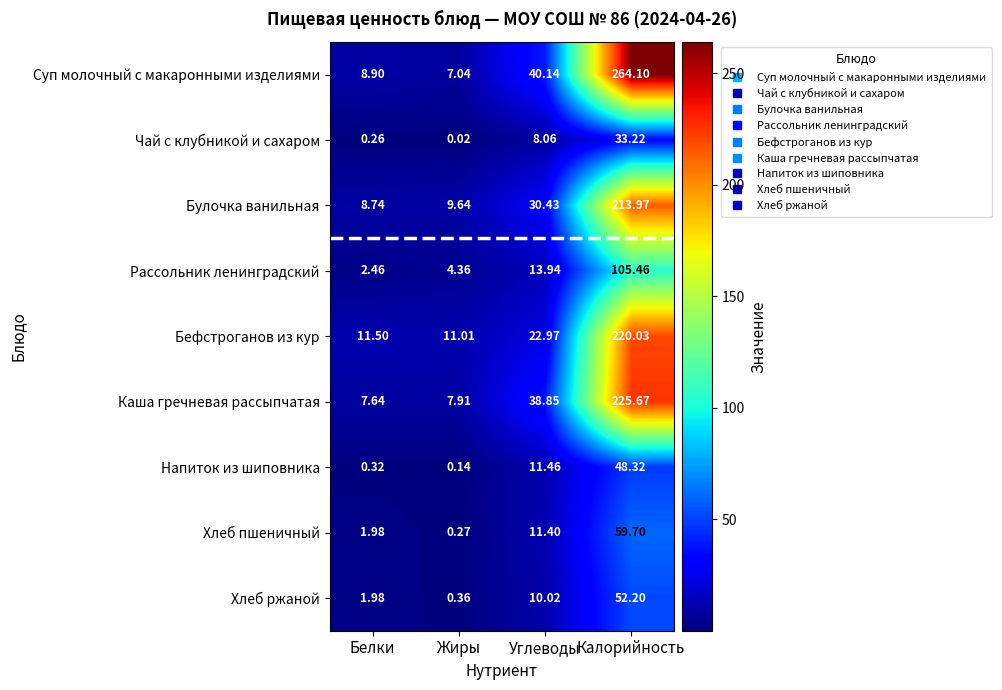

Between Белки and Углеводы, which series saw the biggest shift?

Суп молочный с макаронными изделиями